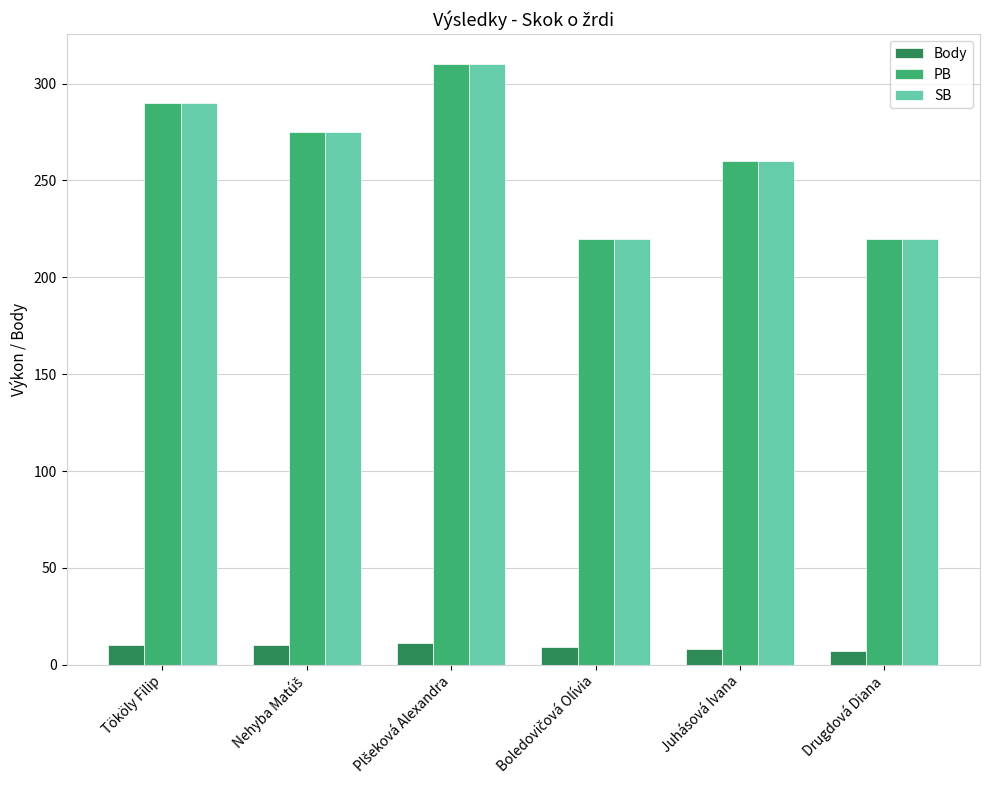

Count the SB values in the range 220 to 290.

5